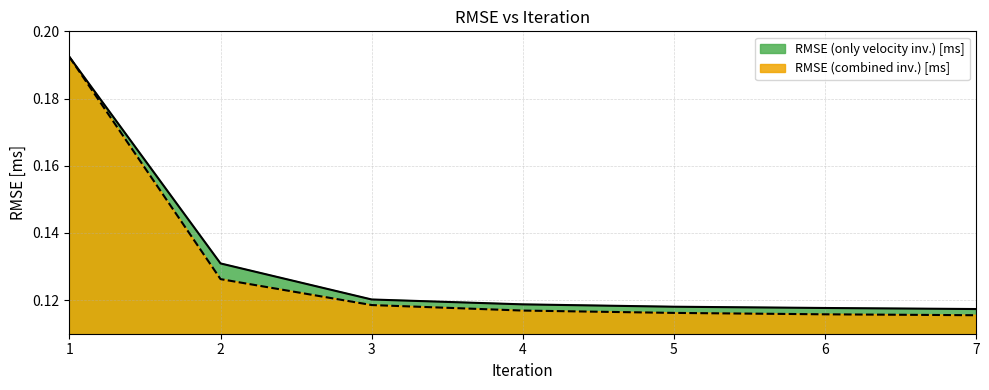

Which series has the largest range (max minus min)?

RMSE (combined inv.) [ms]